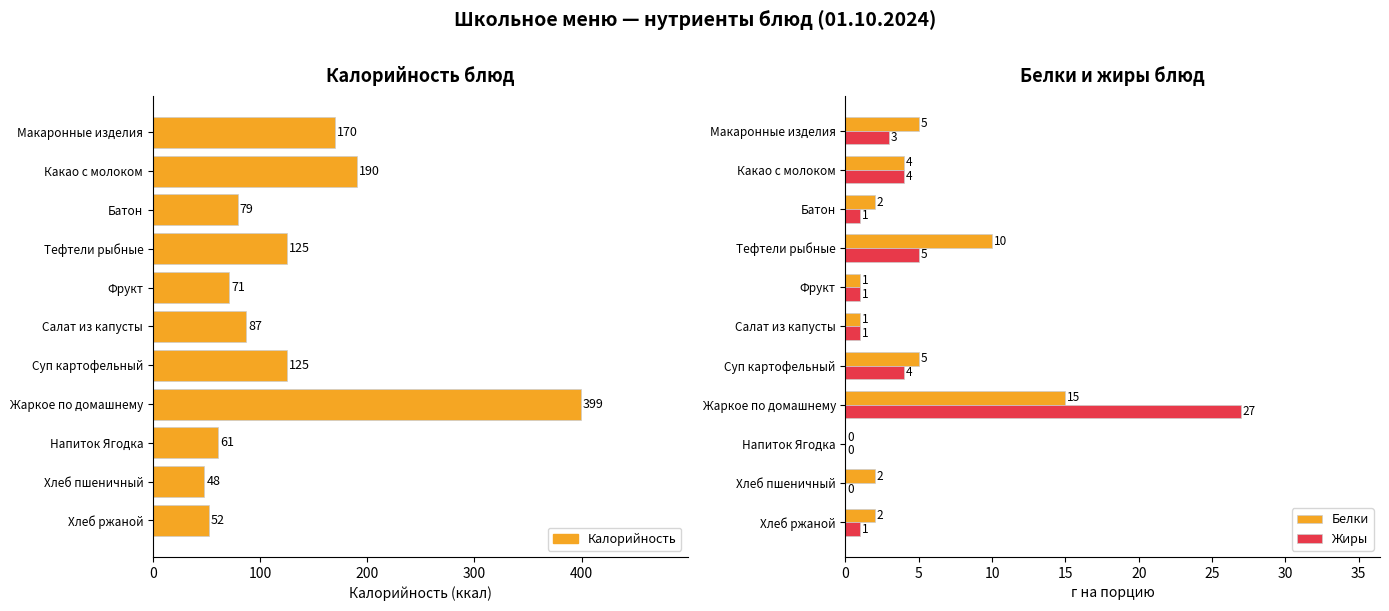

What is the approximate value of Жиры at Тефтели рыбные?

5